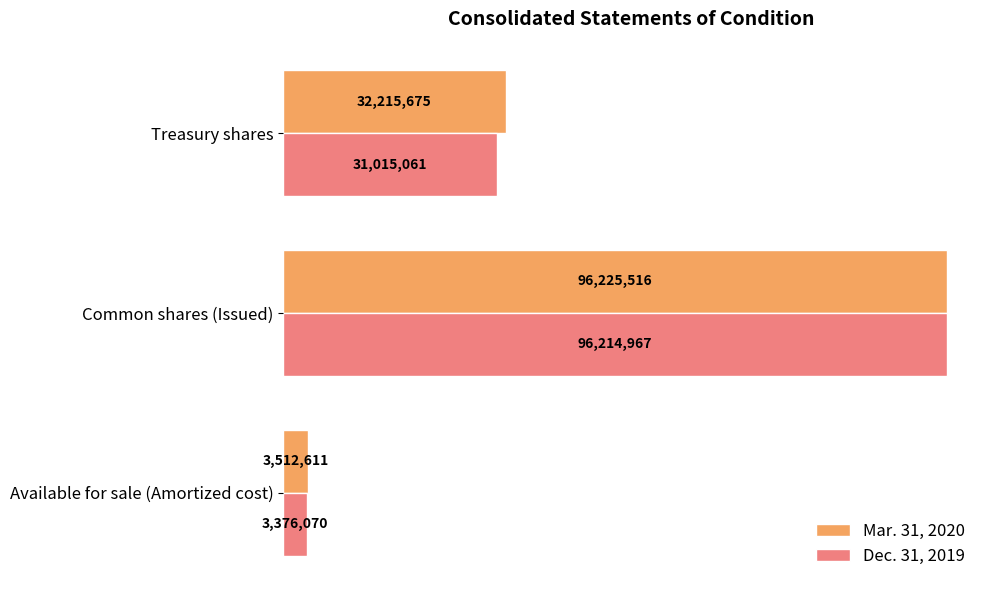

Which series has the widest spread of values?

Dec. 31, 2019